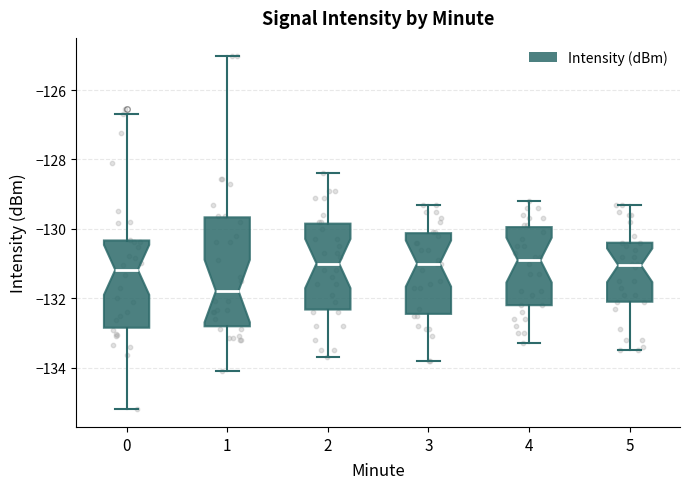

Which box is the tallest, from its lower edge to its upper edge?

1